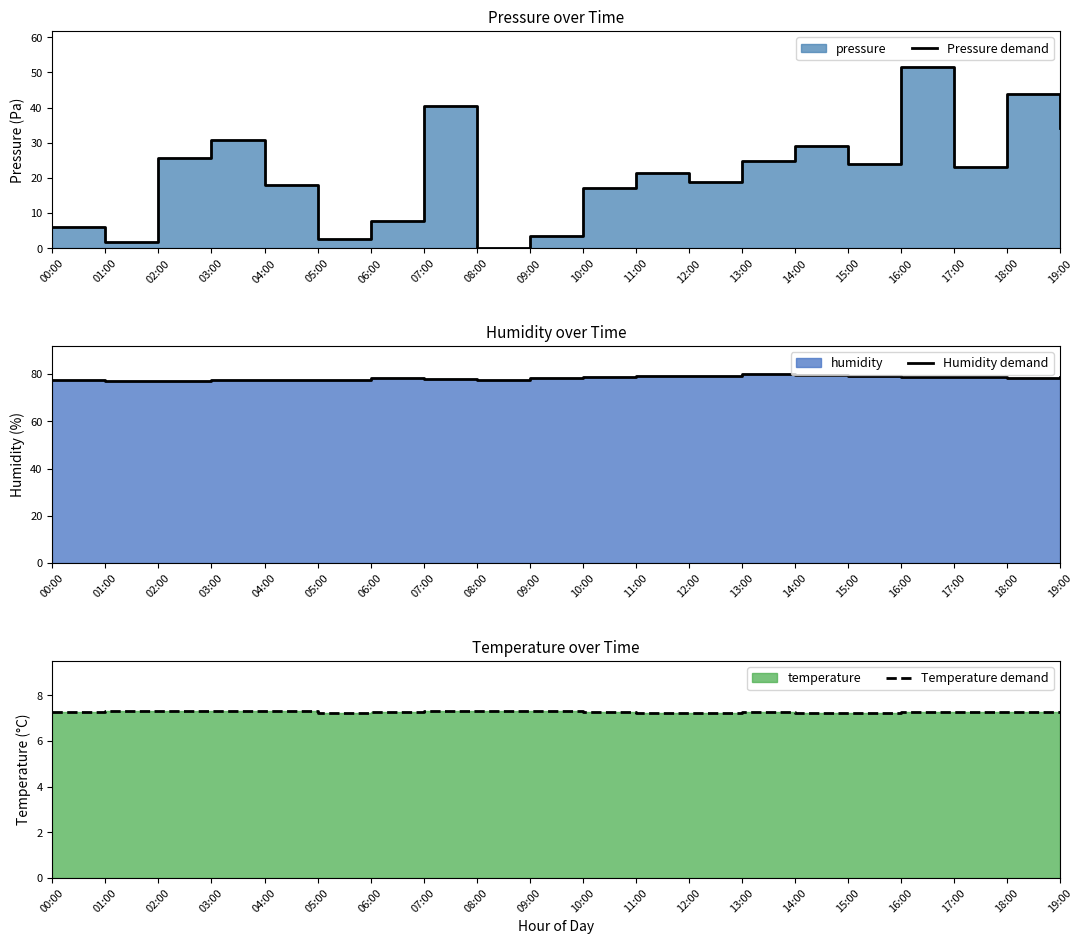

Which series has the largest total across all categories?

Humidity demand